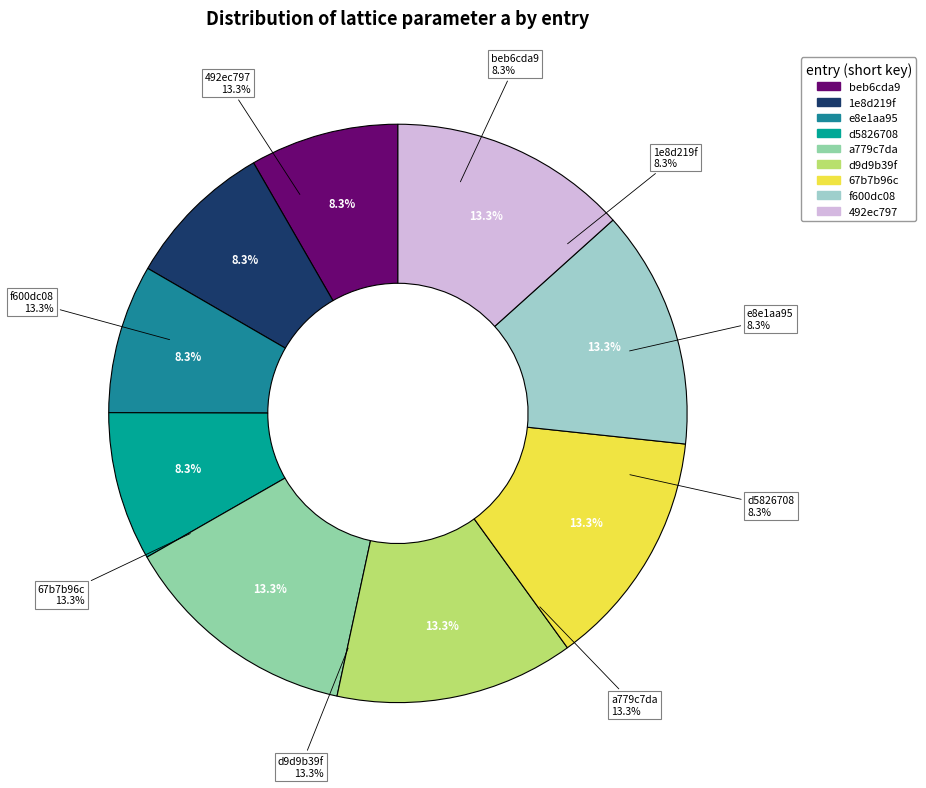

To the nearest percent, what is the combined percentage of beb6cda9 and 492ec797?

22%